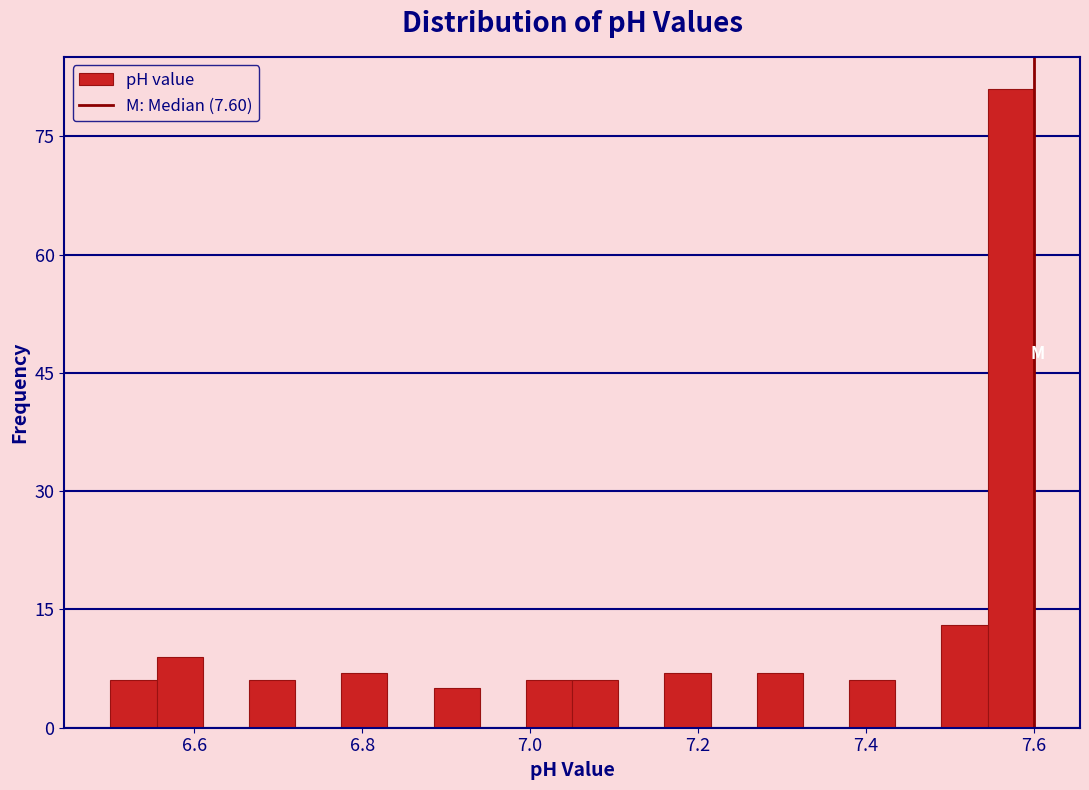

Around what value on the x-axis is the tallest bar? Give the approximate position of its centre, as read against the axis.

7.58